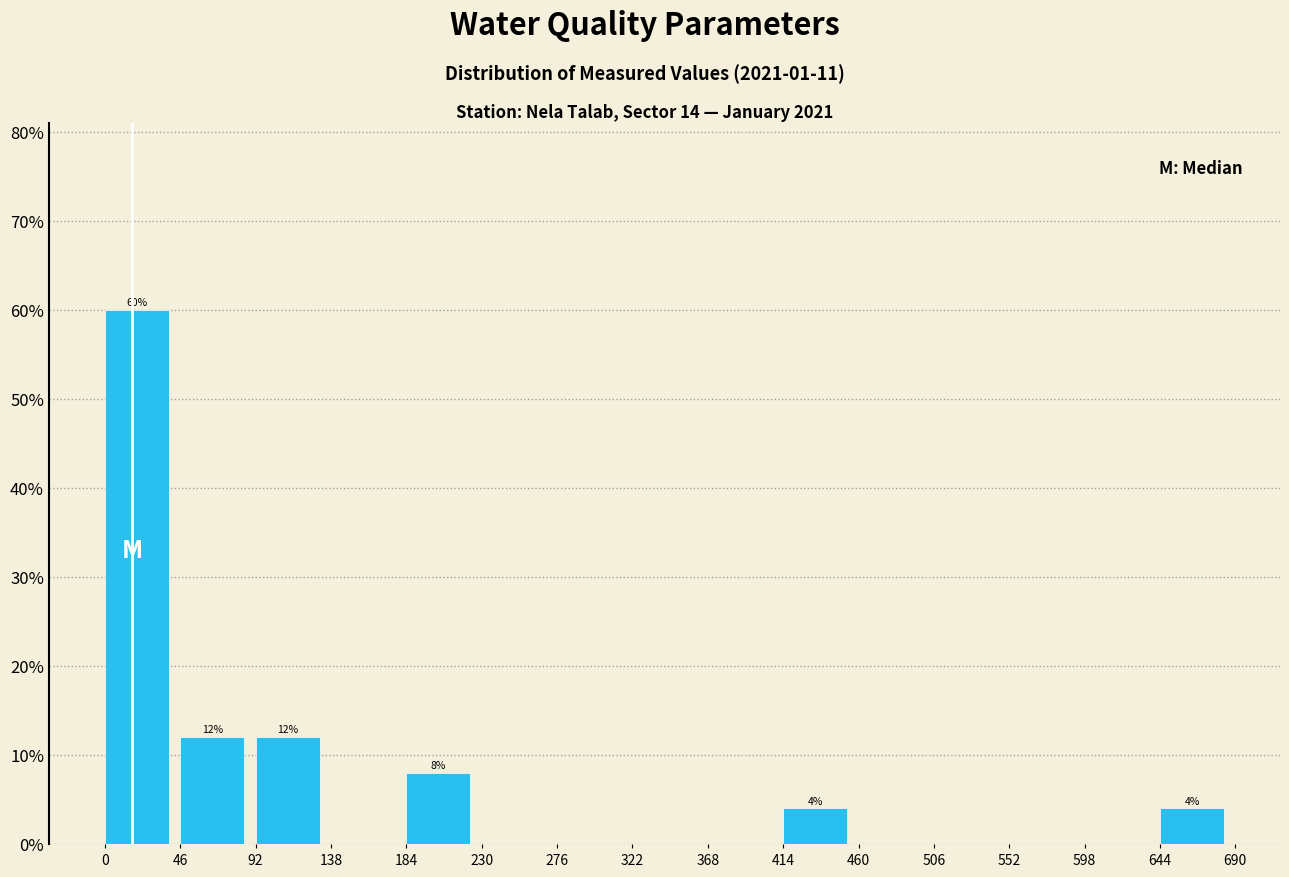

Over which range of the x-axis is the bar tallest?

0 to 46